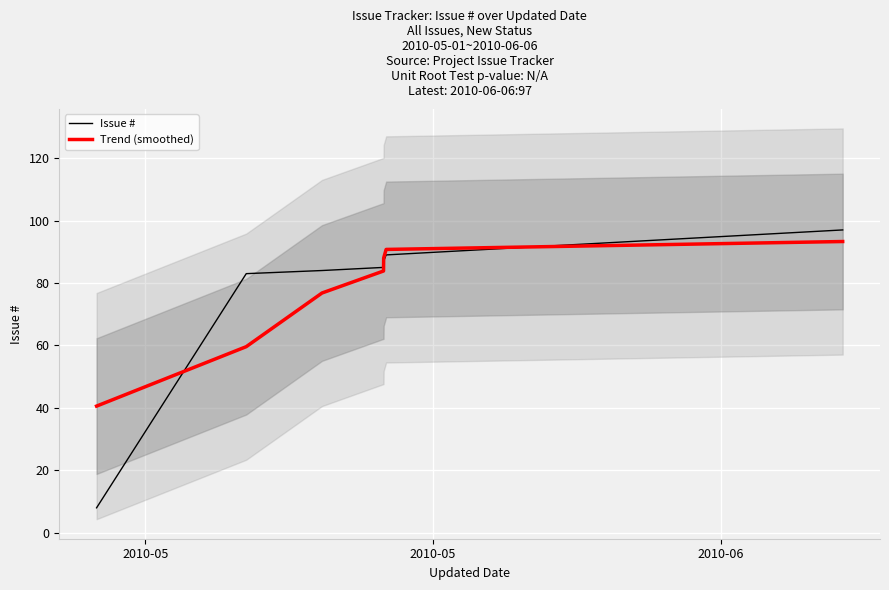

What is the maximum value for Trend (smoothed)?

93.3